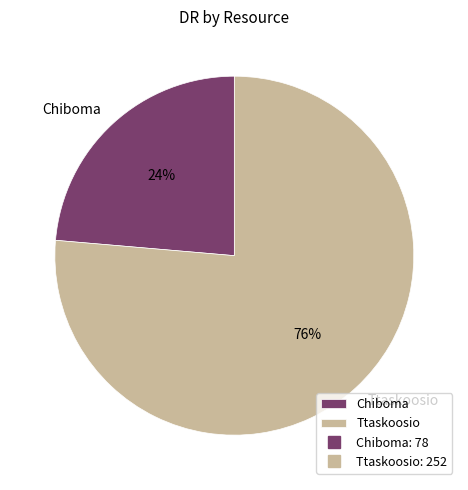

Which slice represents more than half of the pie?

Ttaskoosio